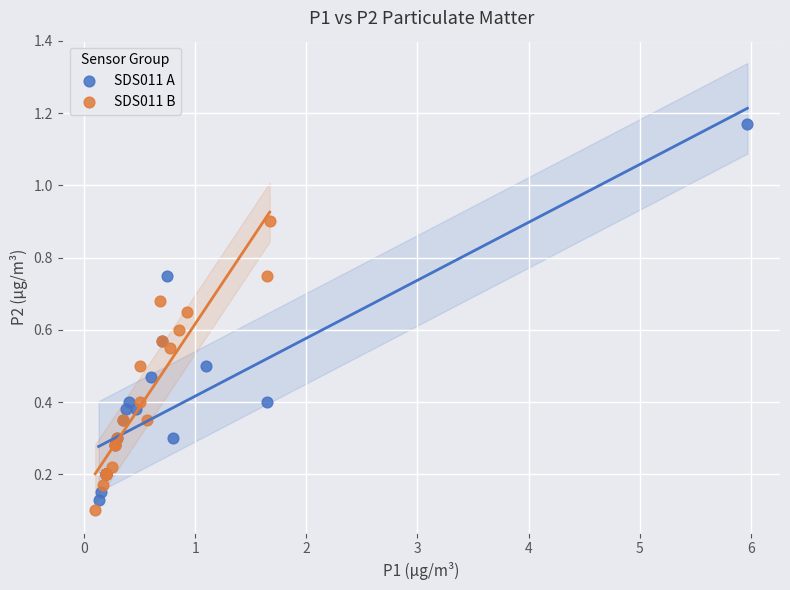

Which series has the largest Y range (max minus min)?

SDS011 A